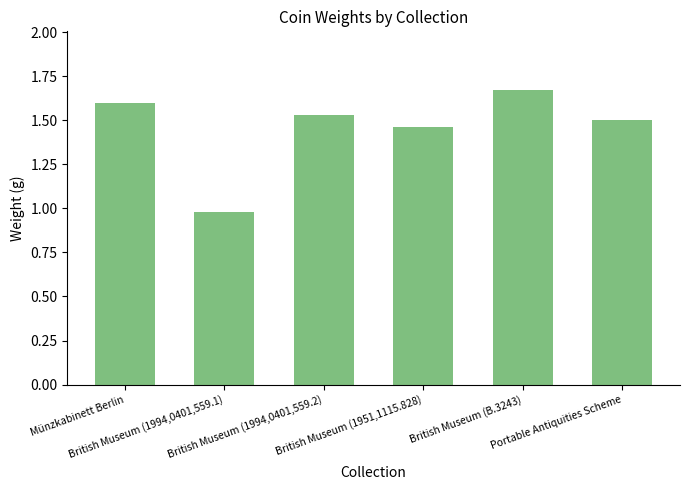

Is it true that the value at Münzkabinett Berlin is 2.9?

False